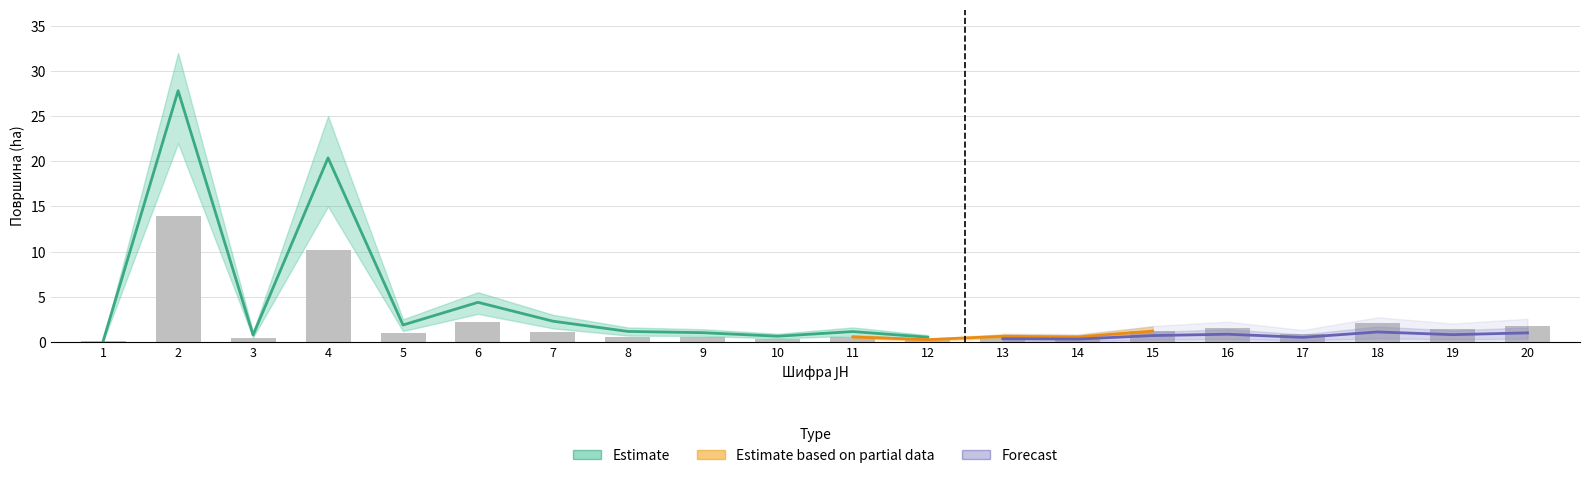

Rank the series at 10 from lowest to highest value.

Површина (Forecast), Површина (Partial), Површина (Estimate)